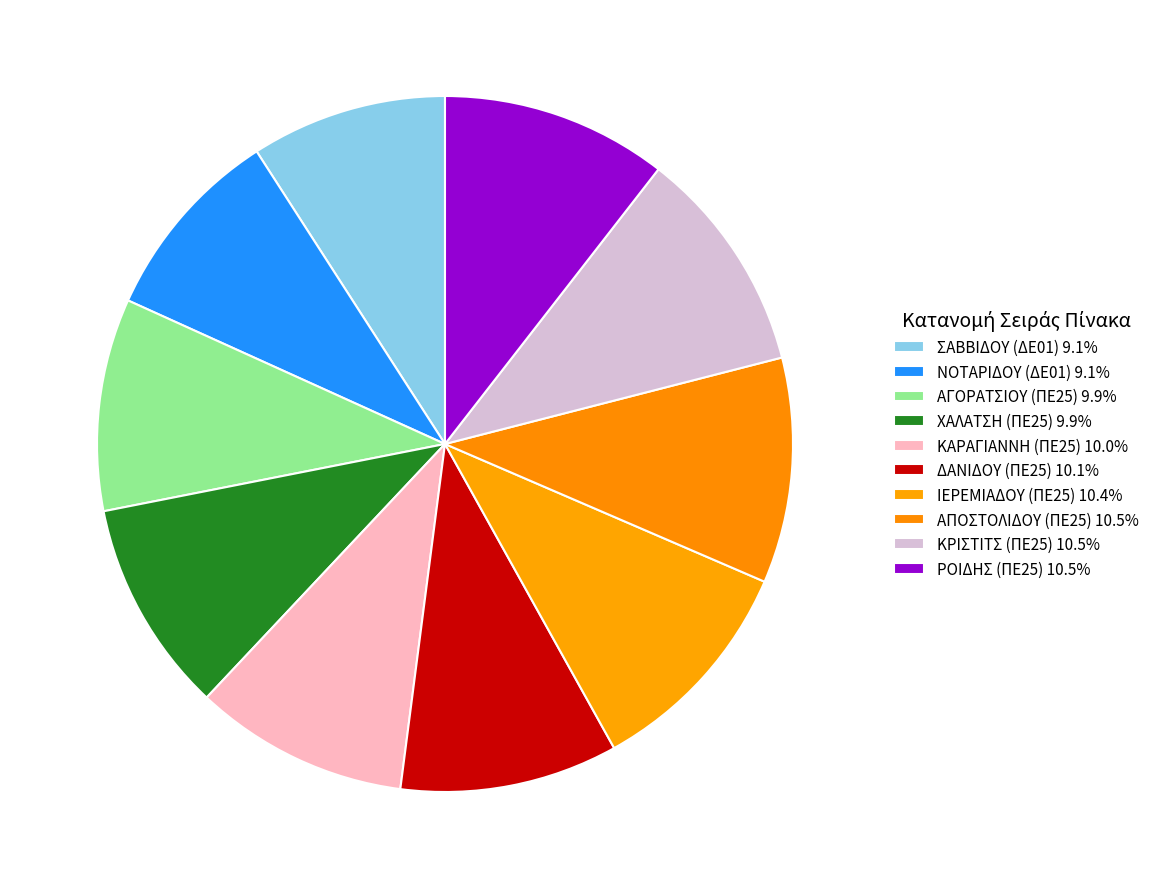

How many slices are in this pie chart?

10